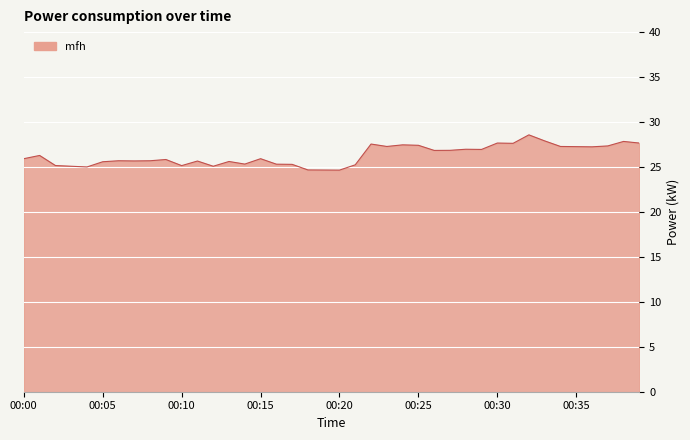

What is the greatest value displayed?

28.6